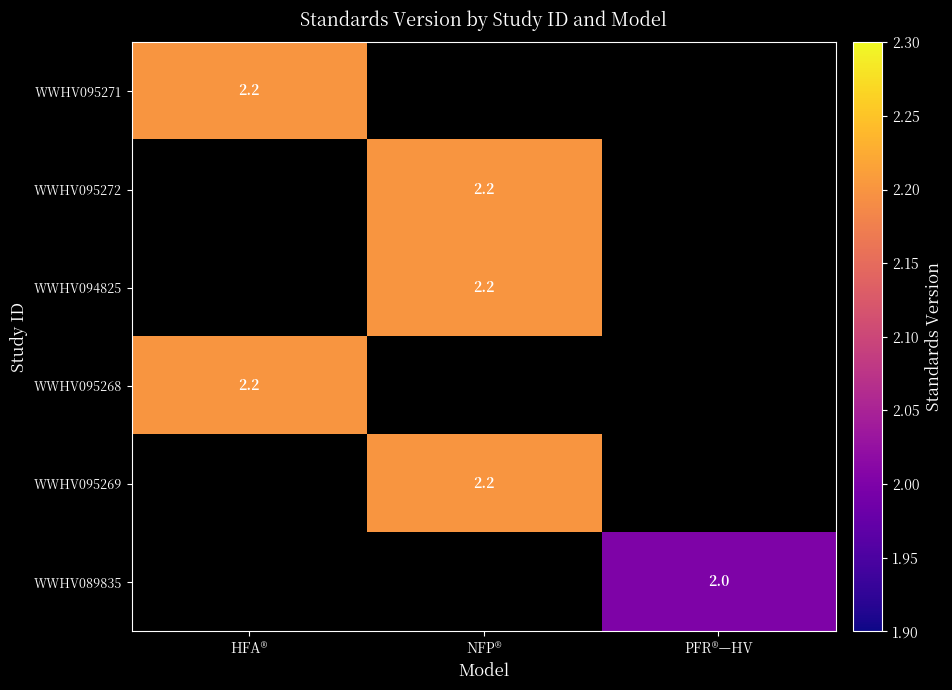

What is the smallest value displayed?

2.0